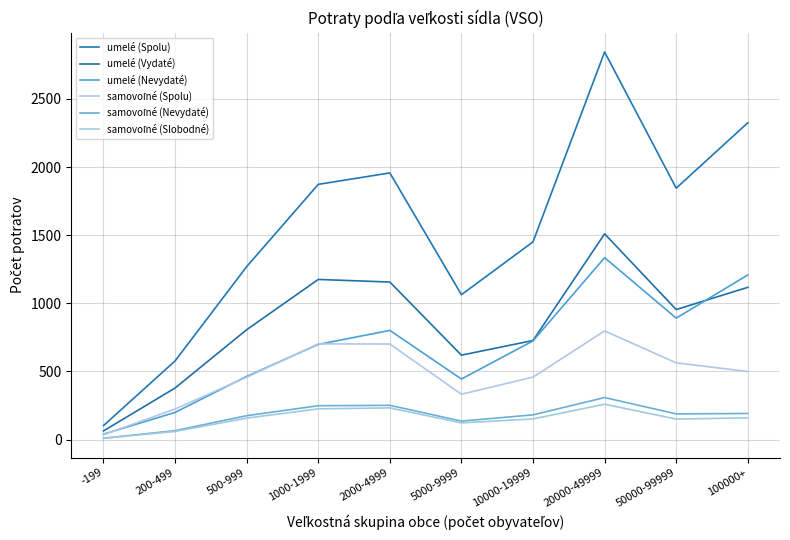

True or false: samovoľné (Nevydaté) has a value of 65 at 200-499.

True